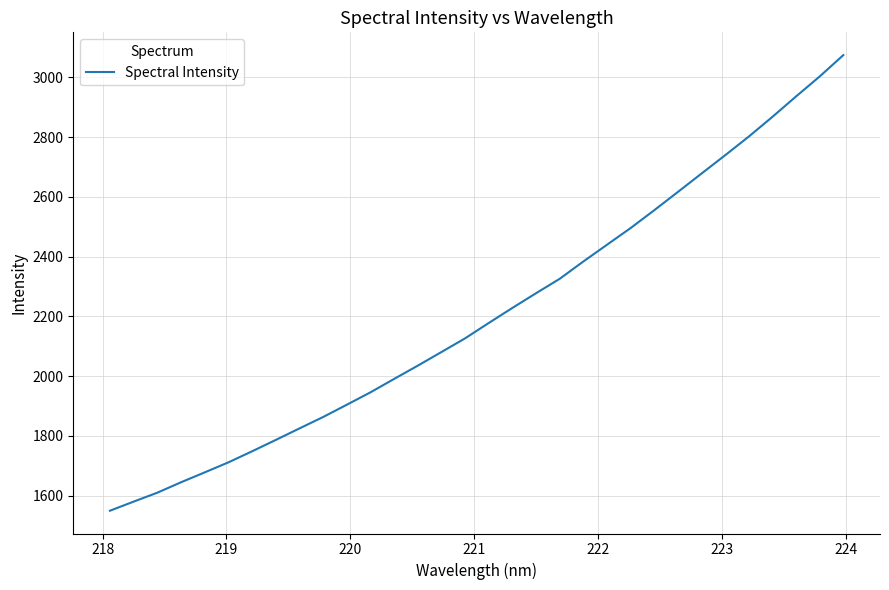

What is the minimum value shown in the chart?

1549.3